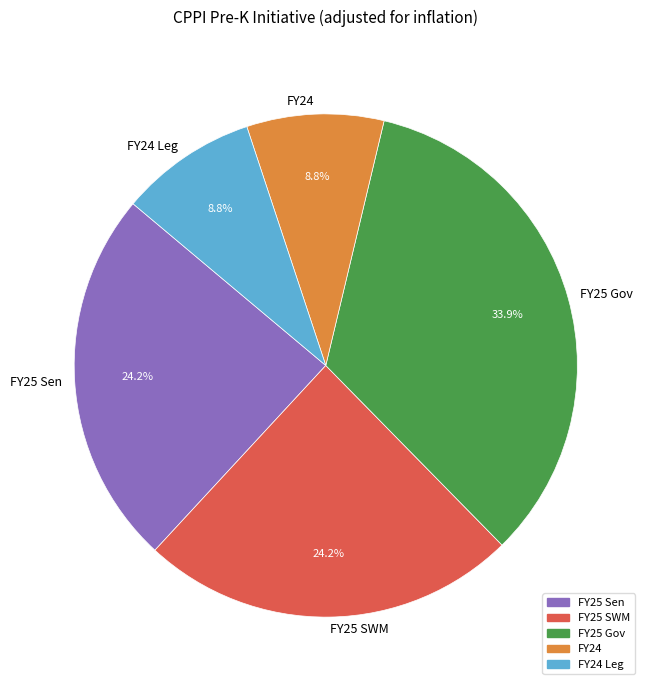

To the nearest percent, what percentage of the pie is FY25 Sen?

24%